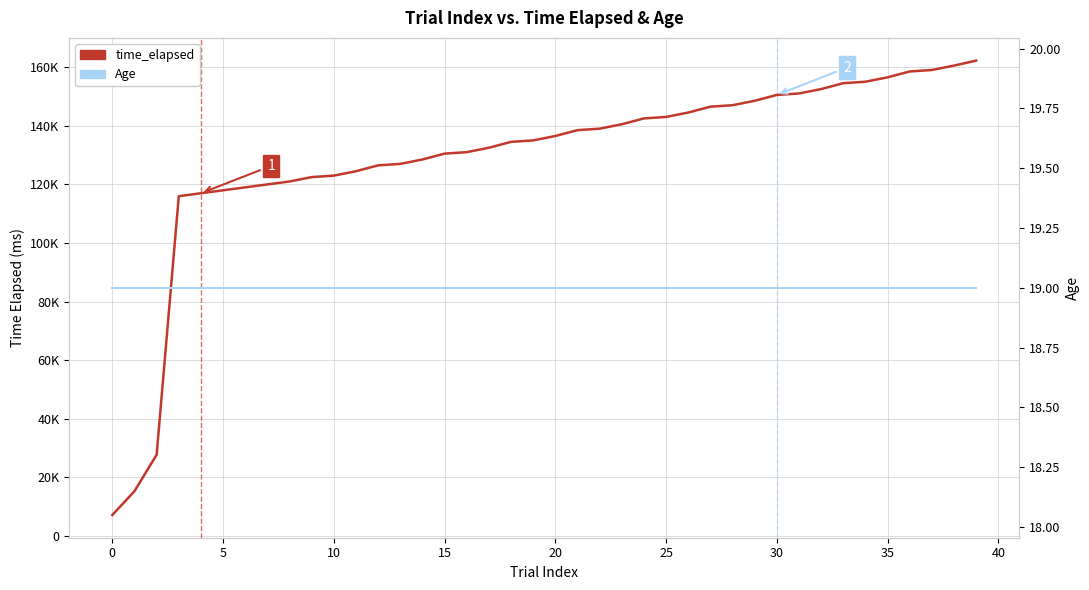

The Age series shows 19 at 21. True or false?

True